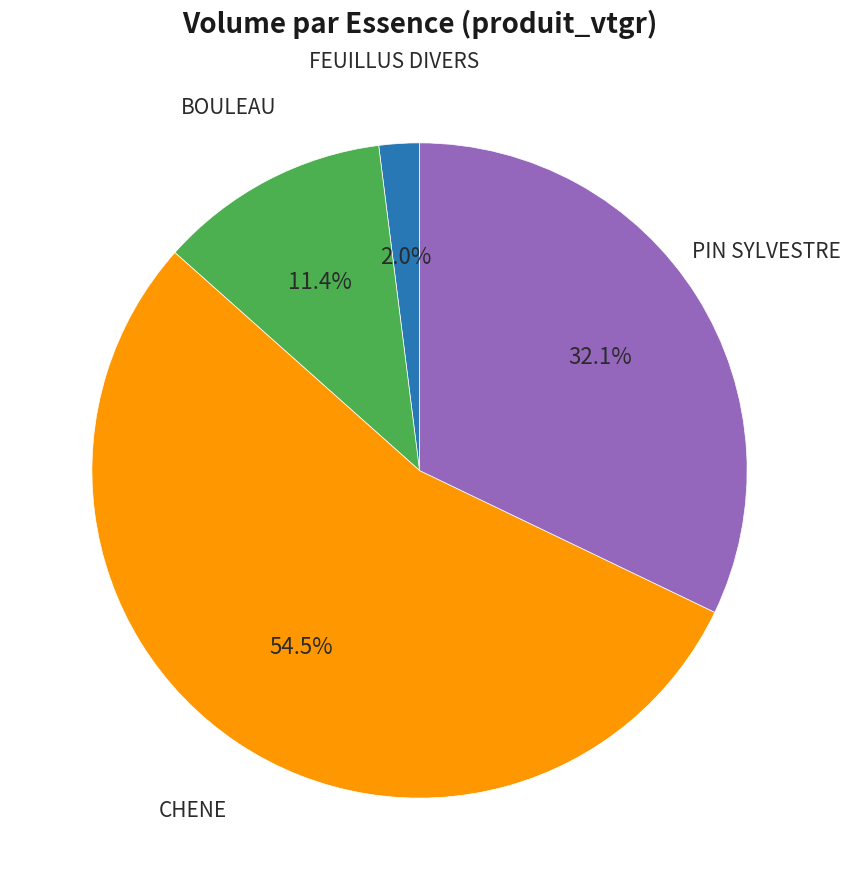

How many segments does this pie chart have?

4